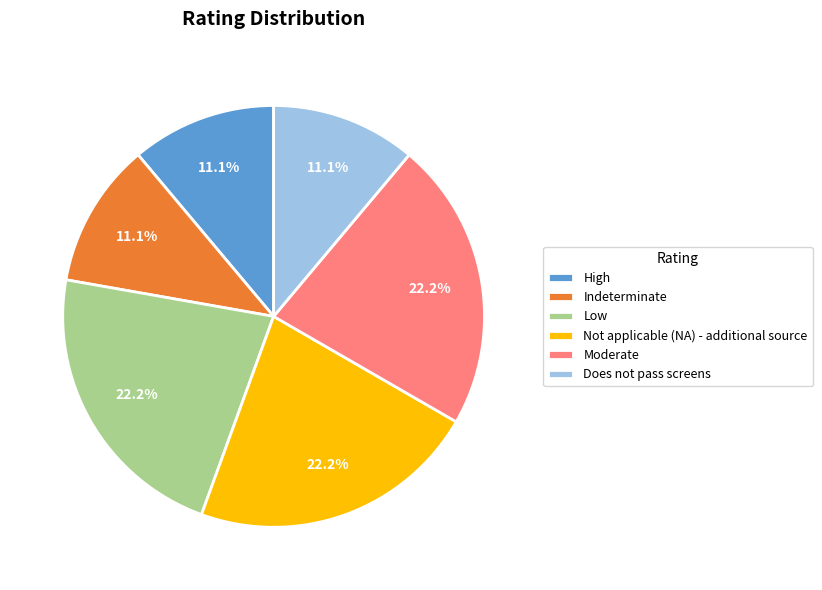

To the nearest percent, what portion does Moderate represent?

22%